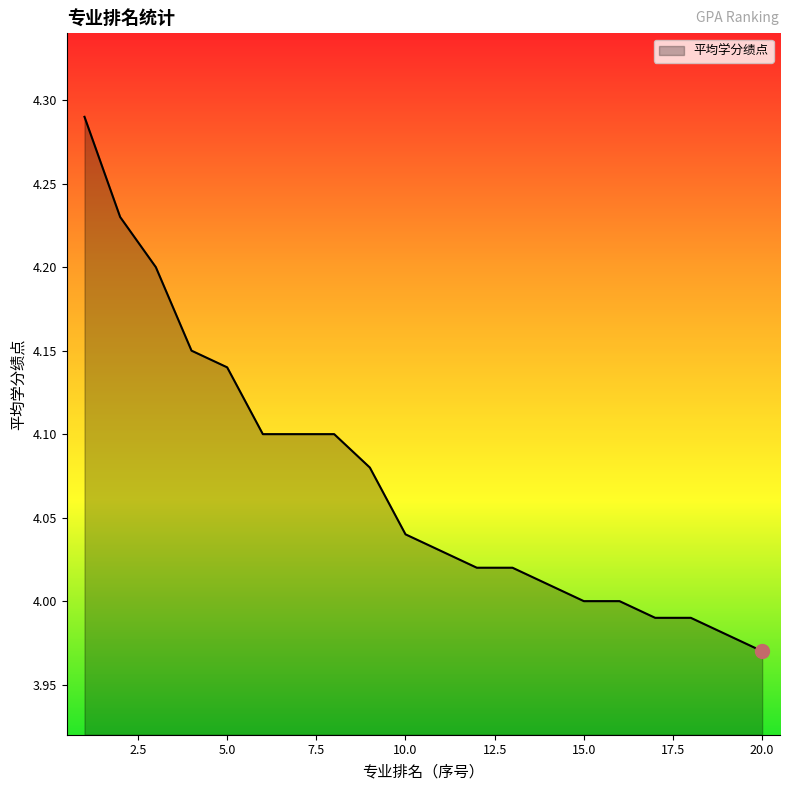

What is the difference between the maximum and minimum values?

0.3